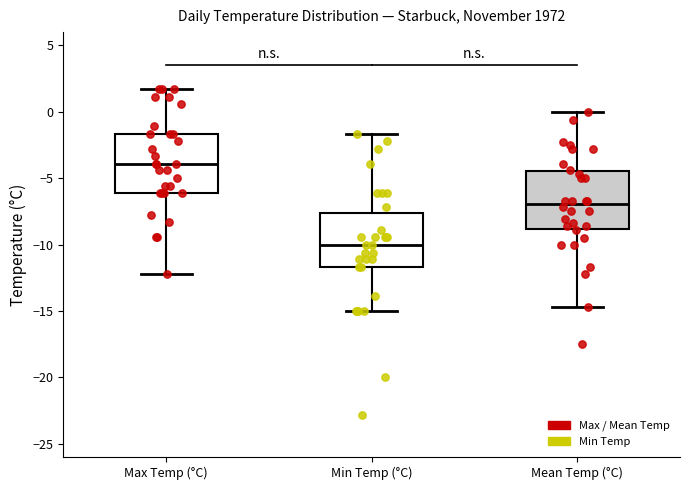

Which box has the highest median line?

Max Temp (°C)